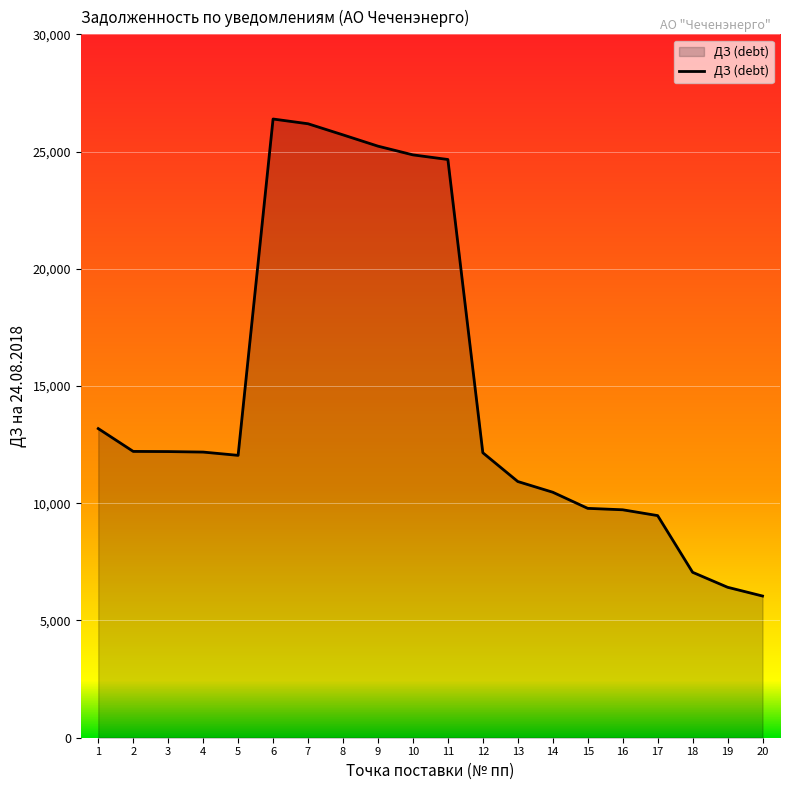

Does the chart display data point markers on the line(s)?

No